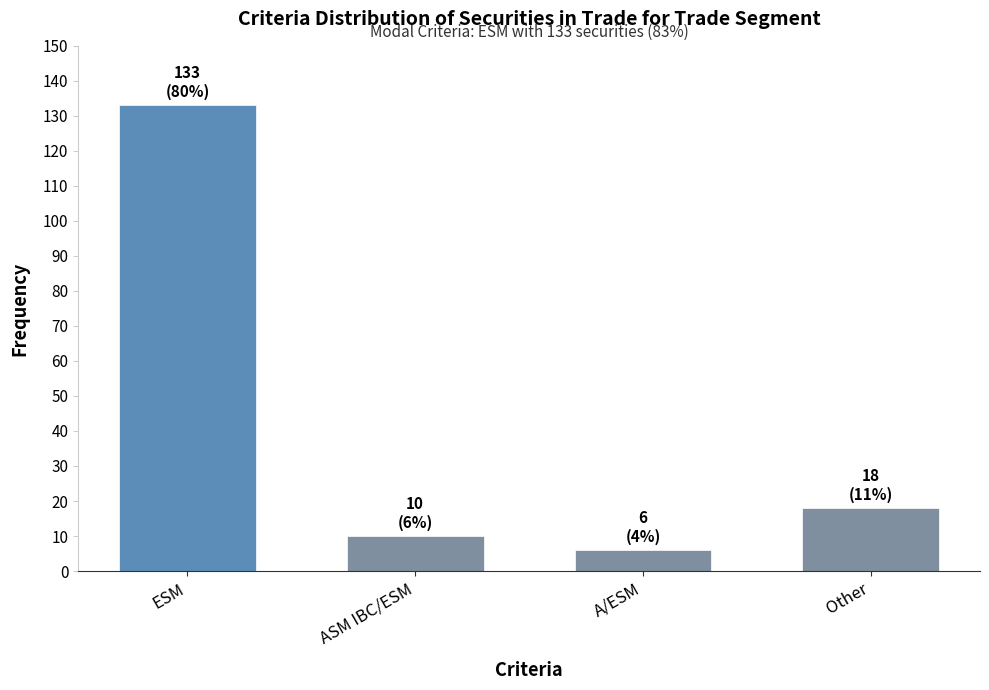

What is the difference between the values at Other and A/ESM?

12